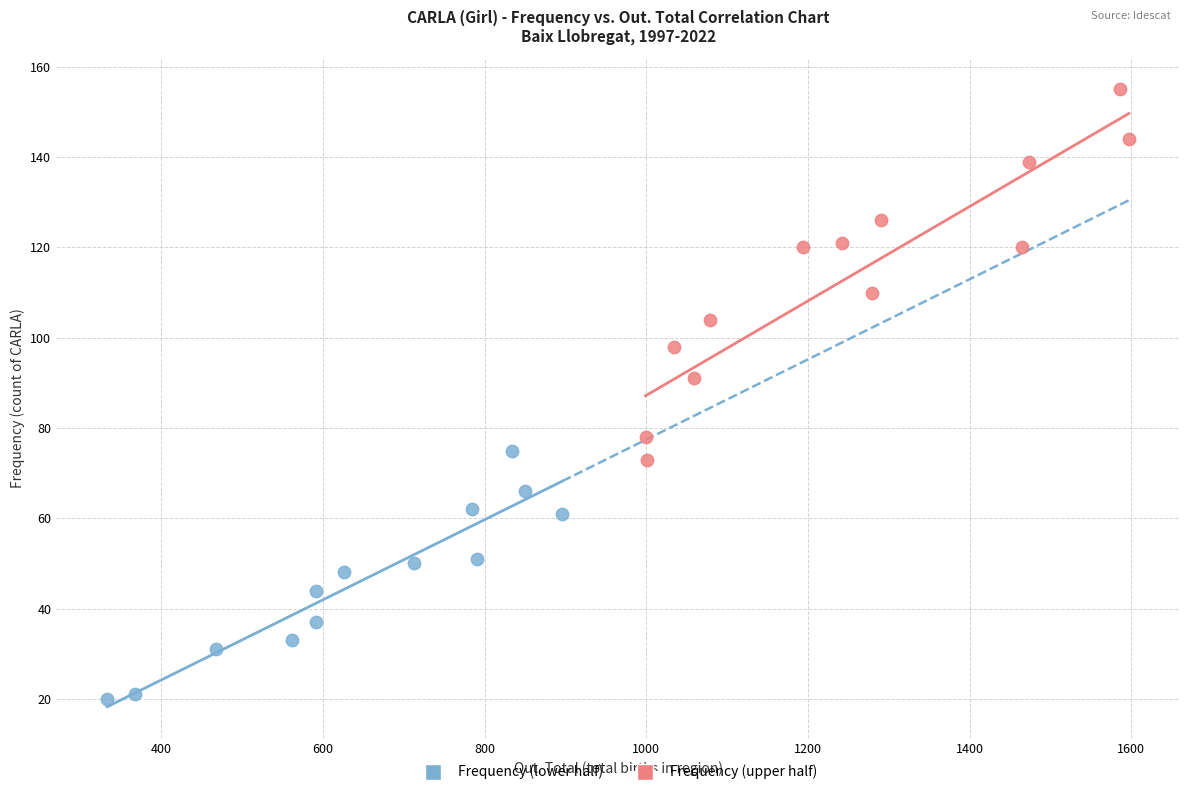

What are all the series names shown in the legend?

Frequency (lower half), Frequency (upper half)